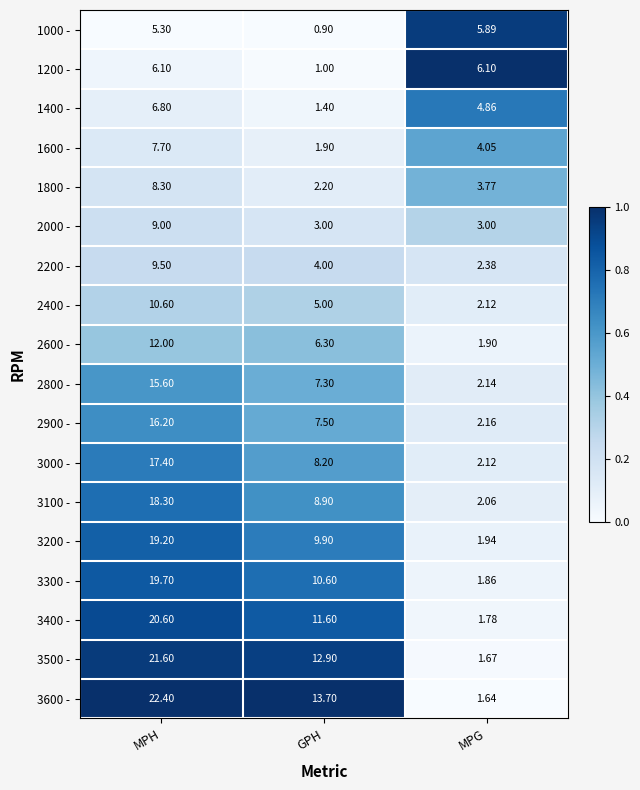

At which label is 2600 - closest to 6?

GPH